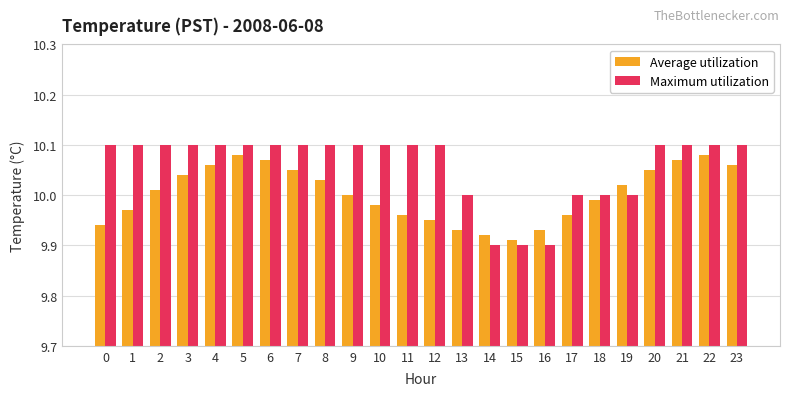

The Maximum utilization series shows 17.8 at 16. True or false?

False